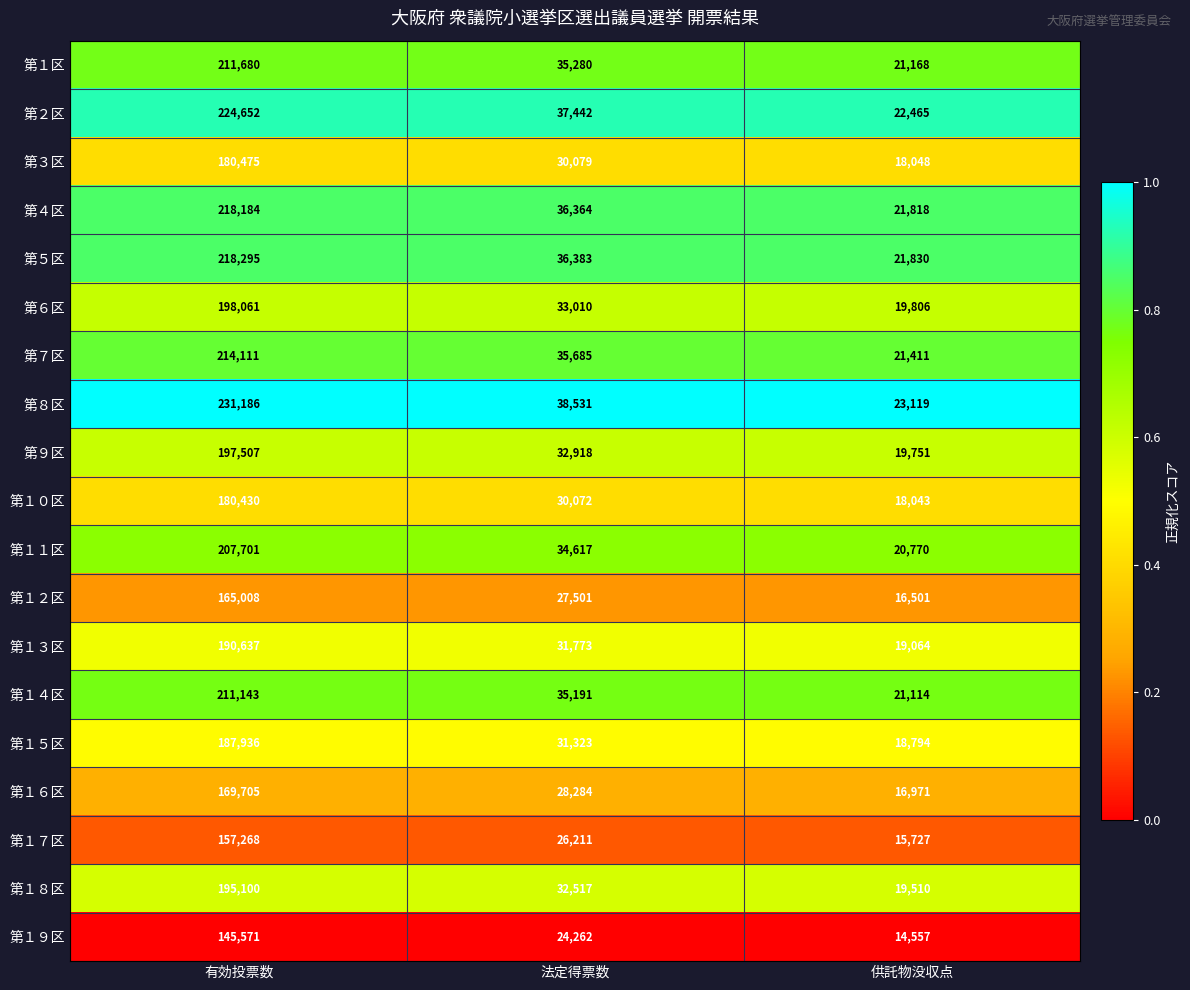

At which category is the sum across all series the highest?

有効投票数